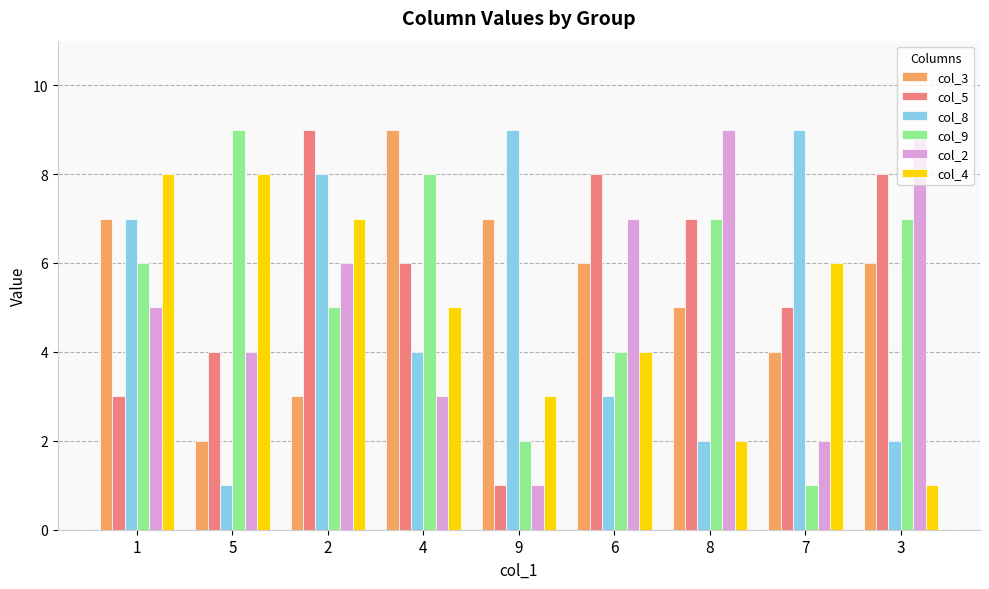

The value of col_8 at 5 is 1. True or false?

True